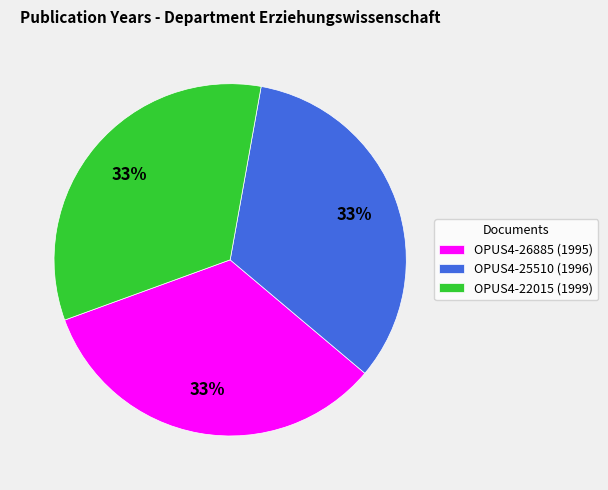

True or false: OPUS4-25510 (1996) accounts for 33% of the total.

True